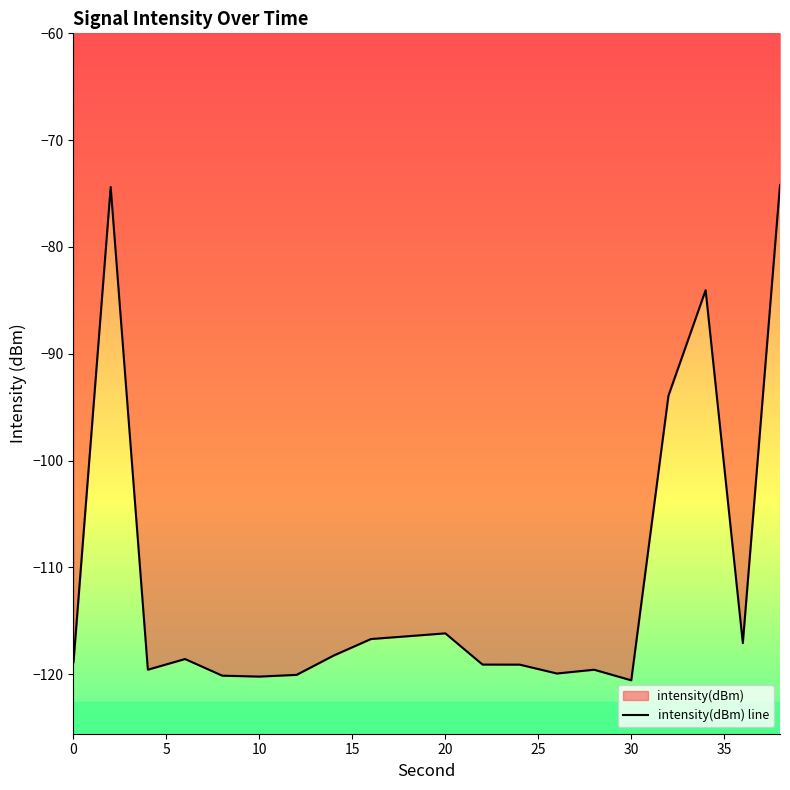

List the labels in order of value, smallest first.

30, 10, 8, 12, 26, 28, 4, 24, 22, 0, 6, 14, 36, 16, 18, 20, 32, 34, 2, 38